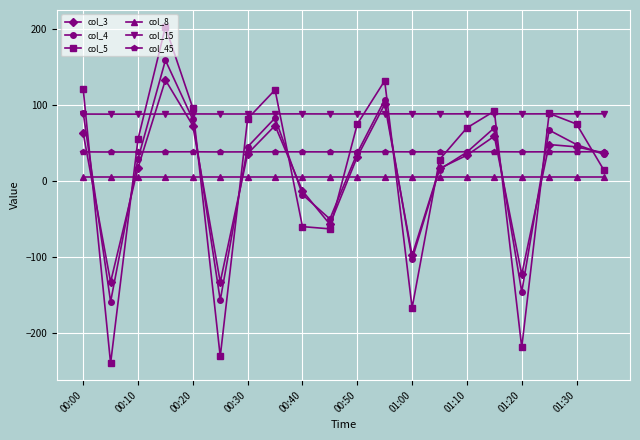

What is the maximum value shown in the chart?

203.0